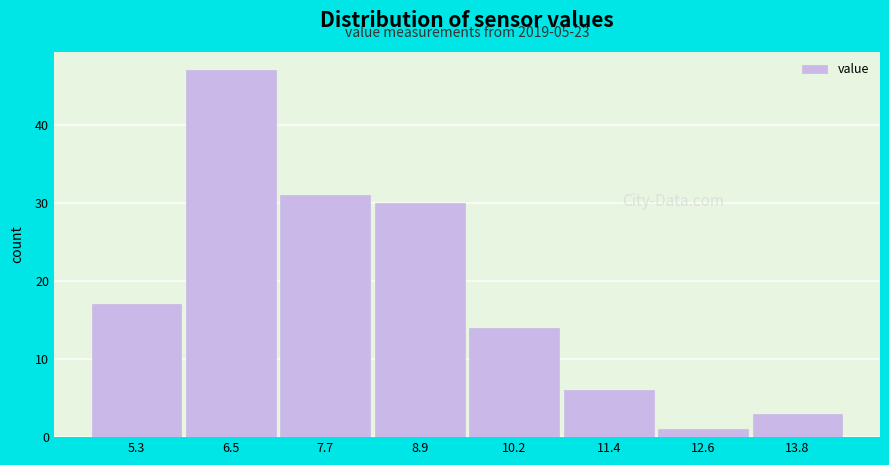

Which range on the x-axis has the tallest bar?

5.8 to 7.2